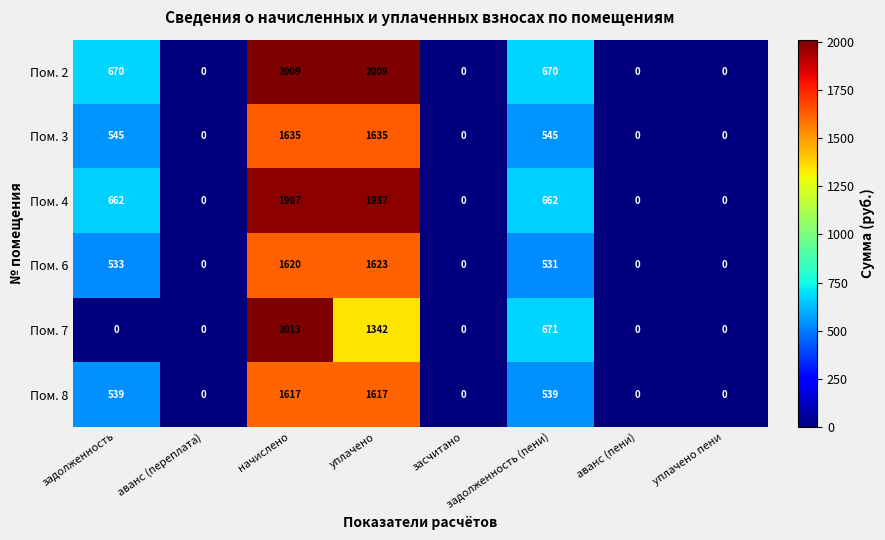

What is the sum of the Пом. 8 values at уплачено пени and начислено?

1617